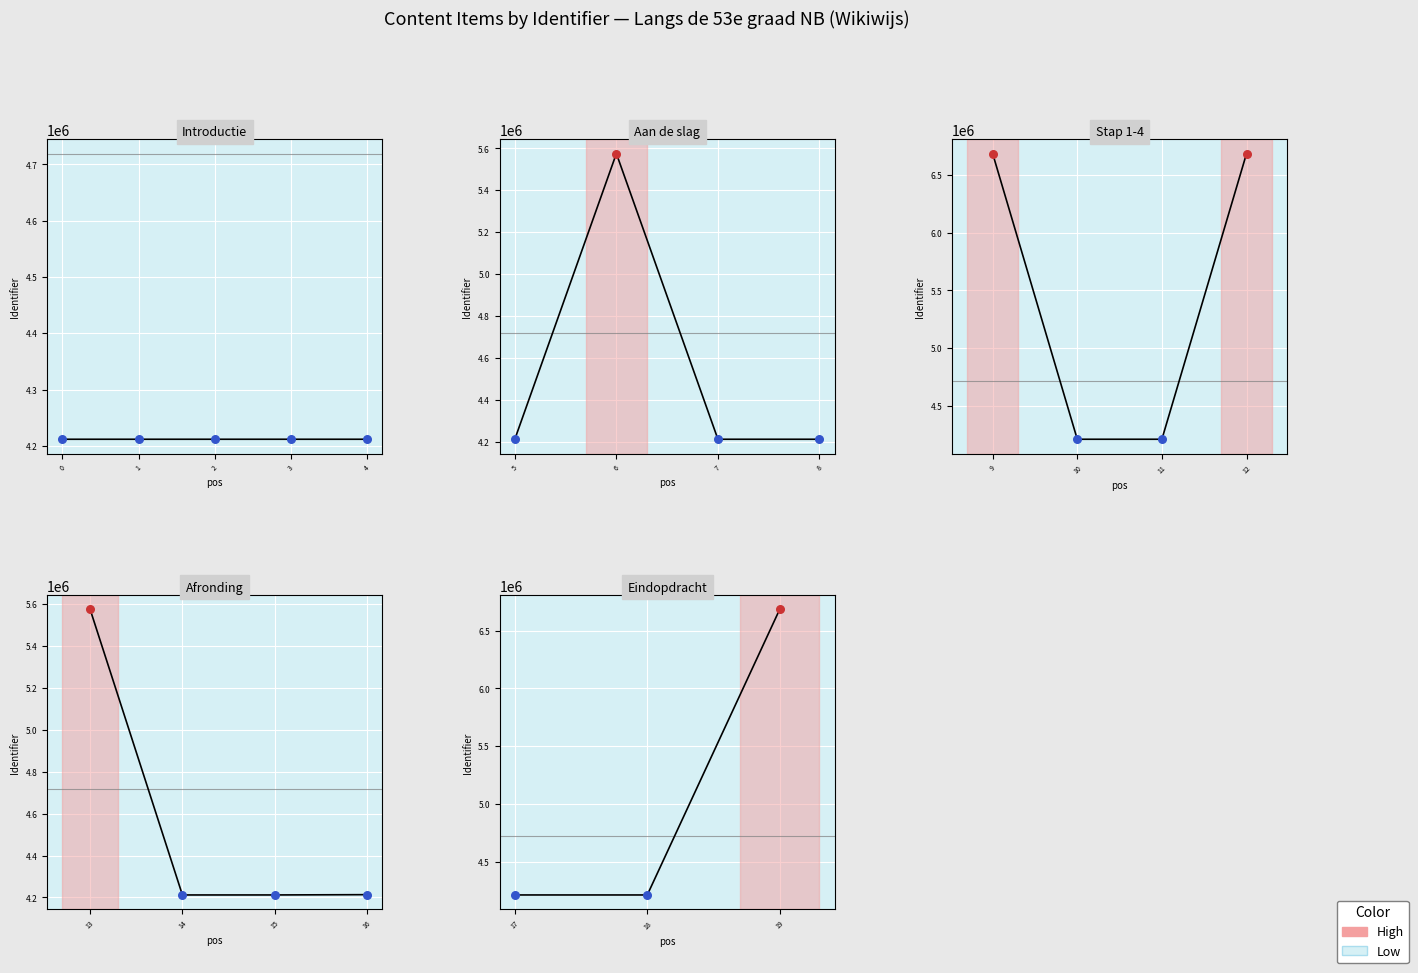

Approximately how many times larger is the value at Langs de 53e graad noorderbreedte compared to Eindopdracht B: Reisfolder maken?

1.0